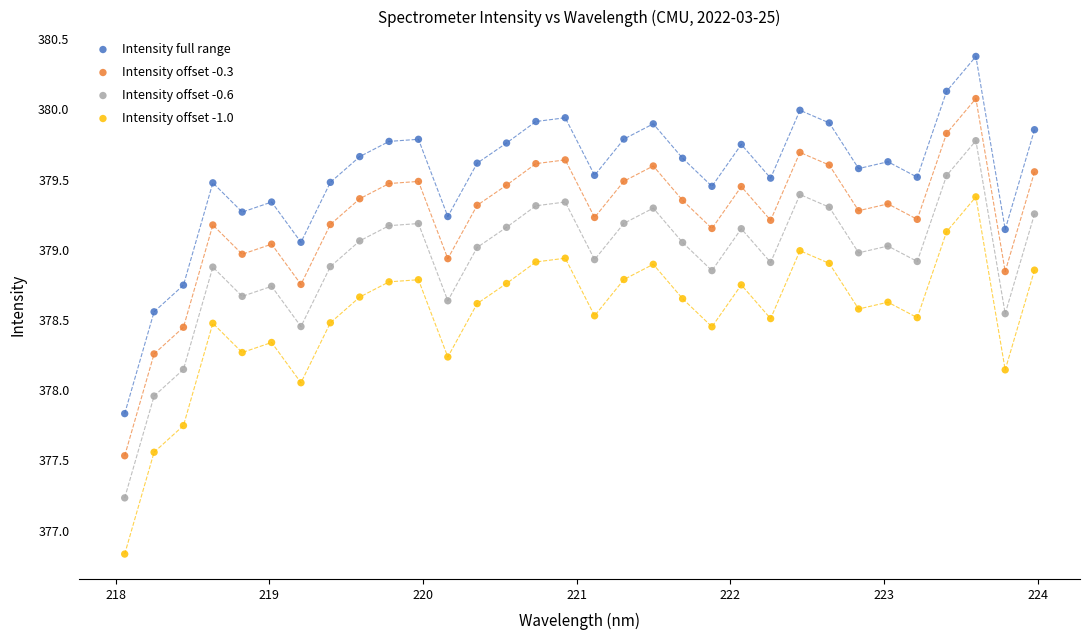

Which series reaches the minimum Y coordinate?

Intensity offset -1.0